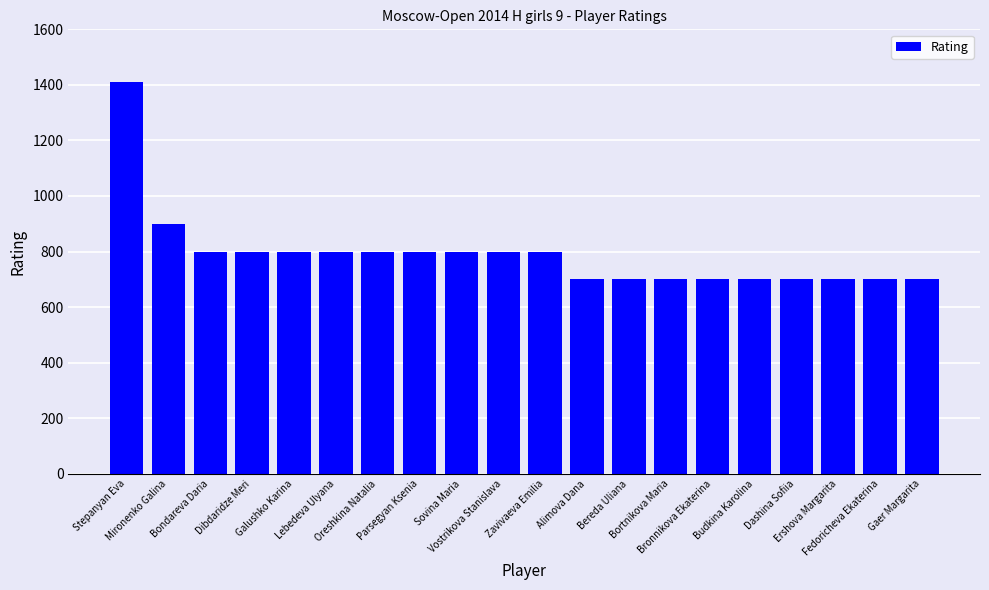

What is the greatest value displayed?

1412